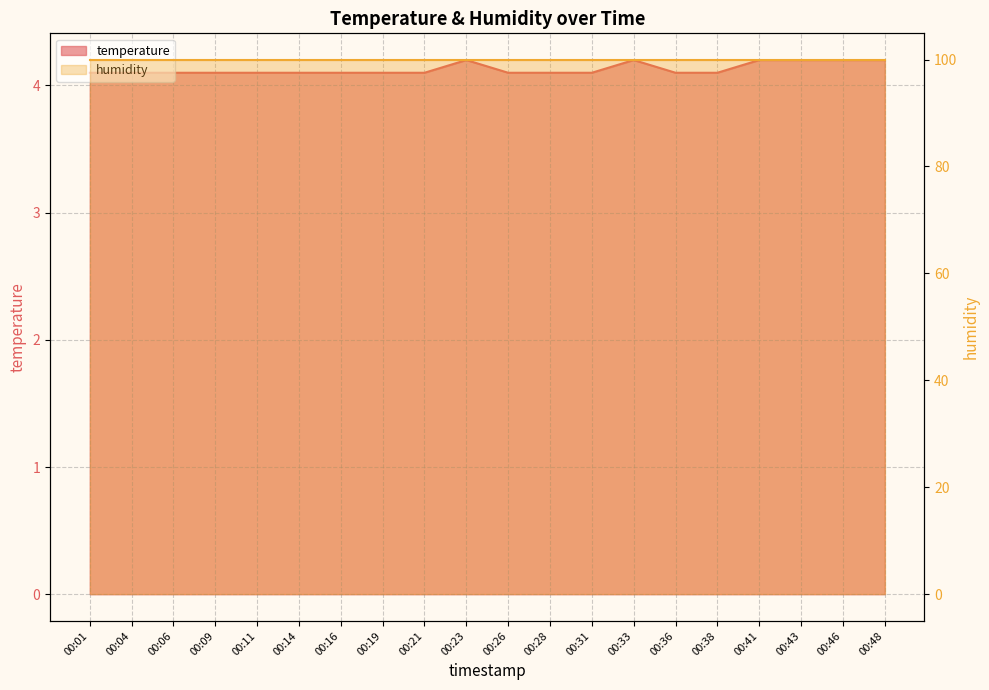

Which has a higher value, 00:11 or 00:23?

00:23